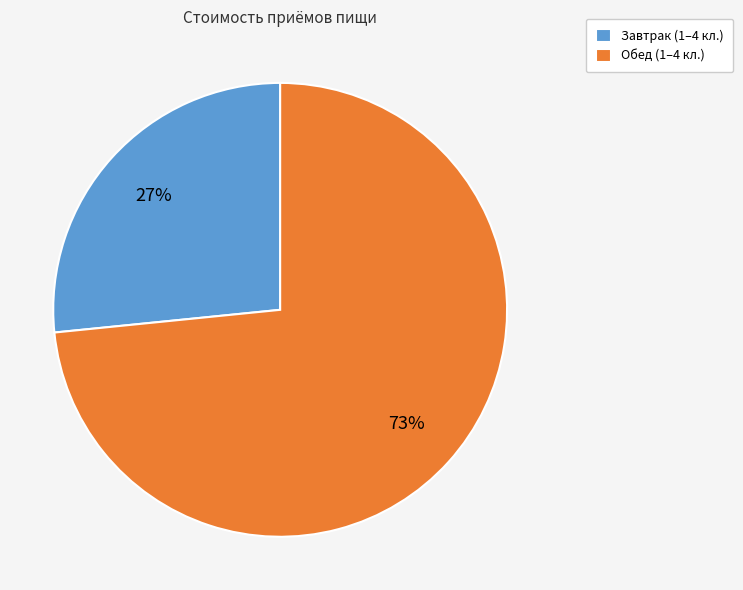

Combined, do Завтрак and Обед account for over 50%?

Yes